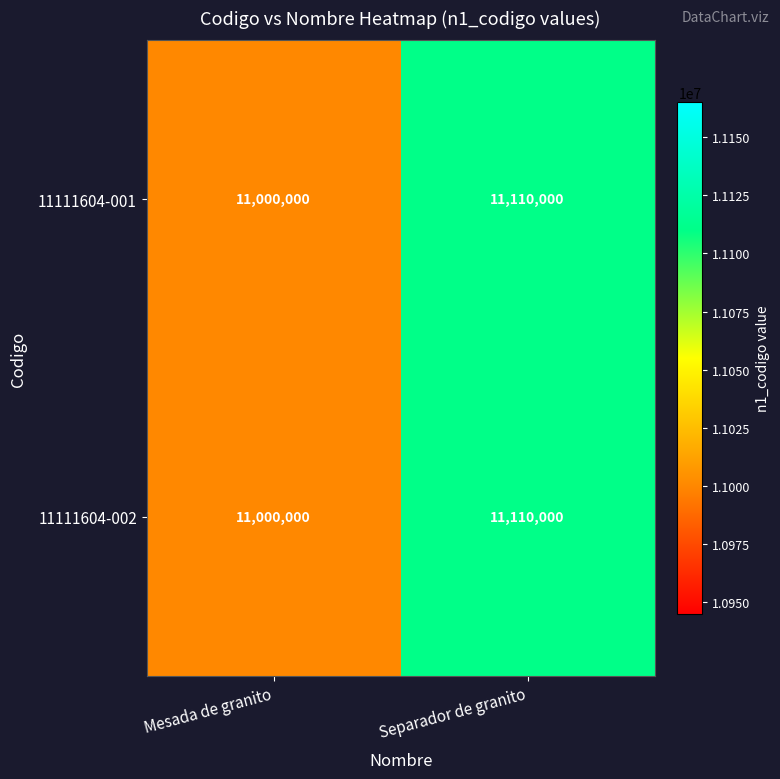

Reading left to right, extract all data points from this chart.

11111604-001: Mesada de granito=11000000	Separador de granito=11110000
11111604-002: Mesada de granito=11000000	Separador de granito=11110000